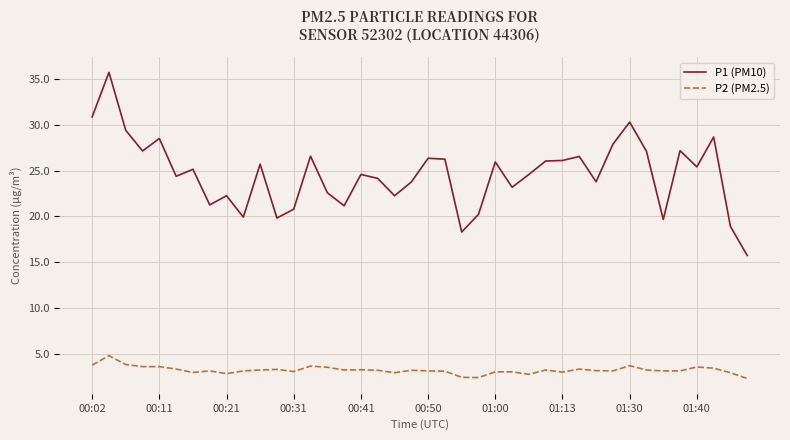

True or false: P1 (PM10) and P2 (PM2.5) intersect in this chart.

False